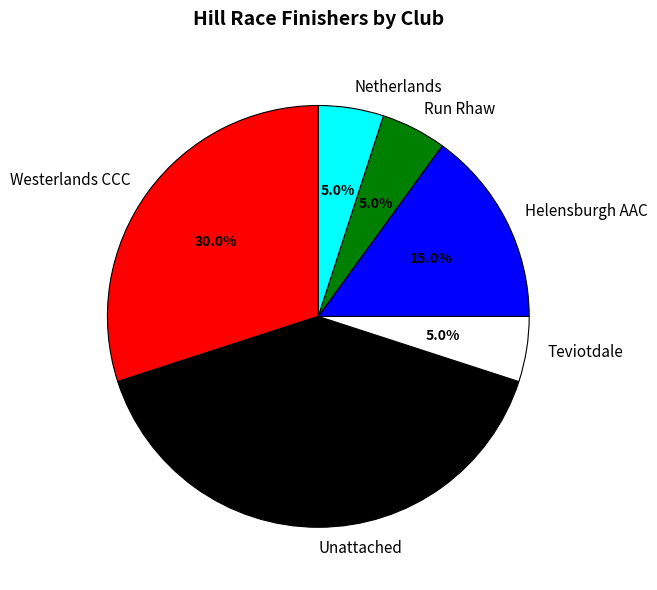

How many slices are in this pie chart?

6